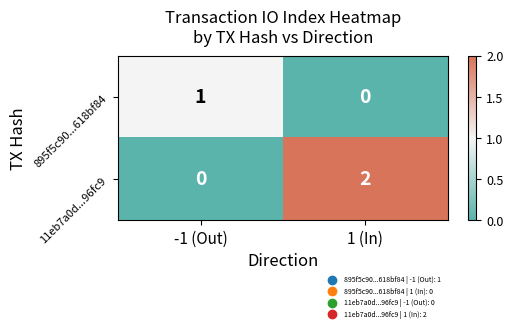

True or false: 895f5c90...618bf84 has a value of 0 at 1 (In).

True